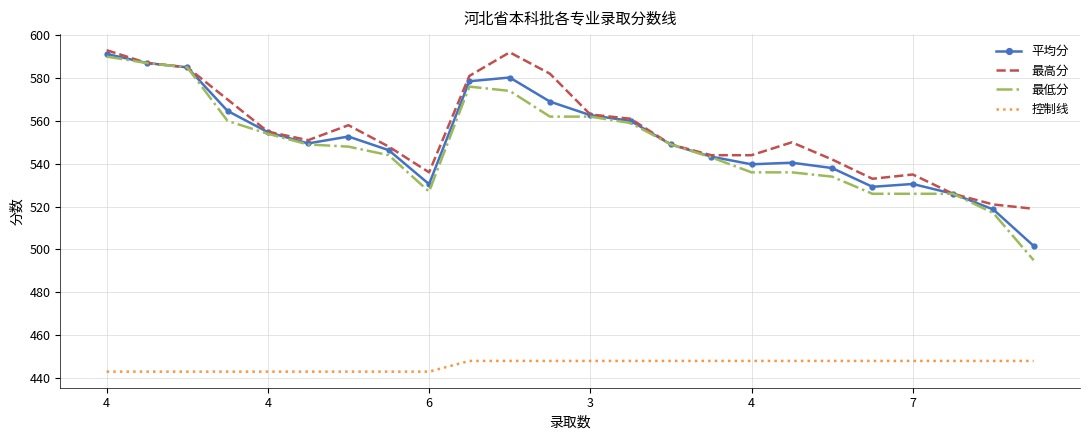

True or false: 最低分 and 控制线 intersect in this chart.

False